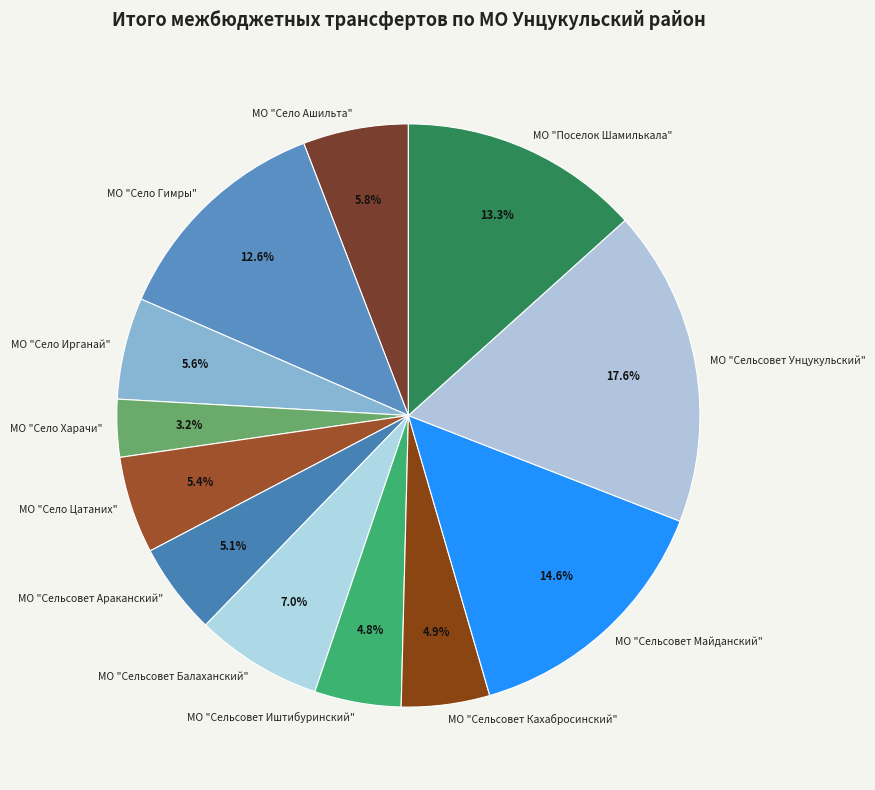

Does МО "Село Цатаних" represent more than half of the total?

No